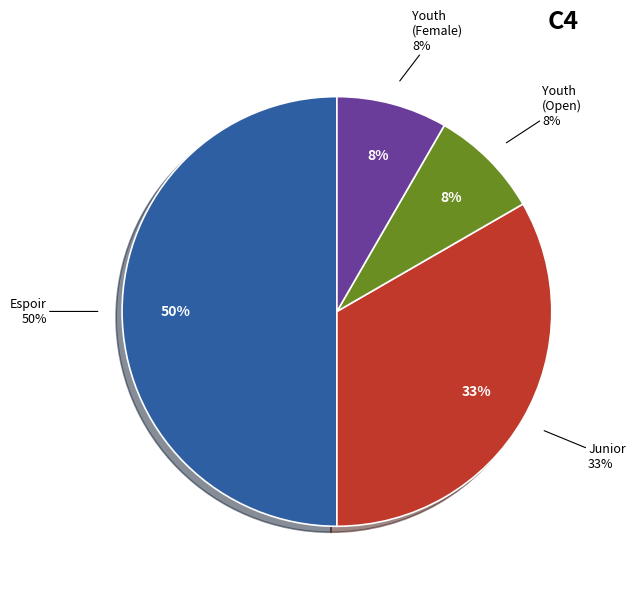

What portion of the pie excludes Junior?

66.7%